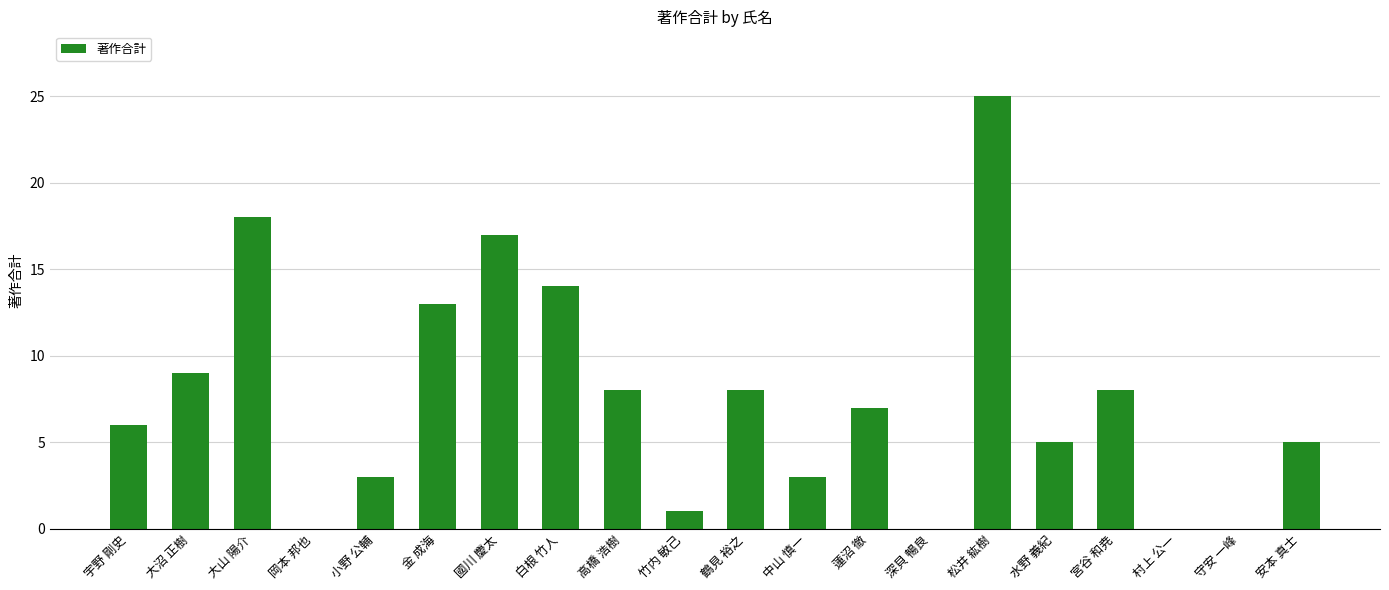

Where is the data nearest to the value 12?

金 成海